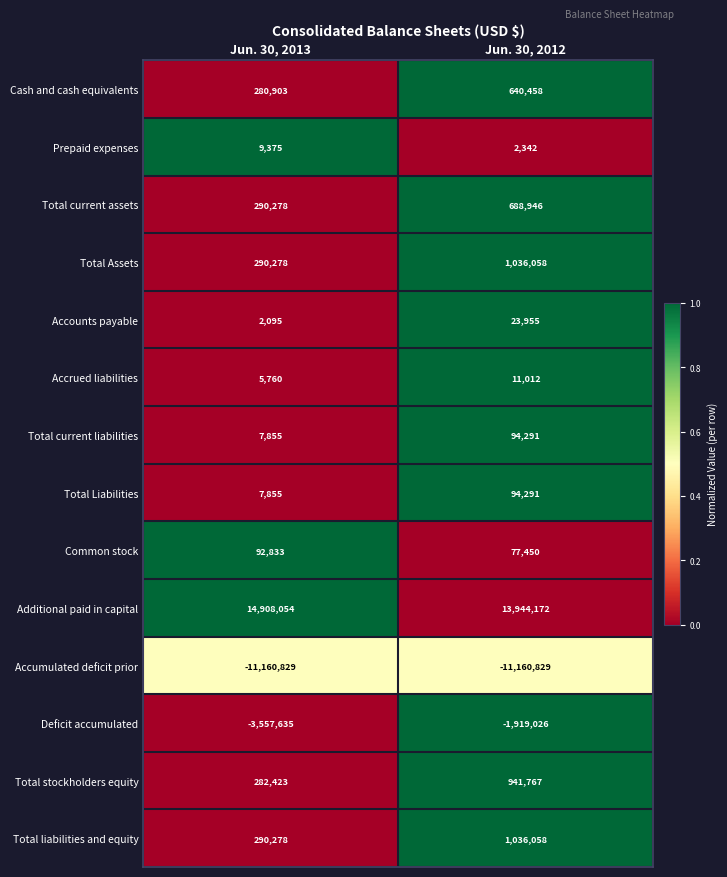

What is the total value across all series at Jun. 30, 2012?

5510945